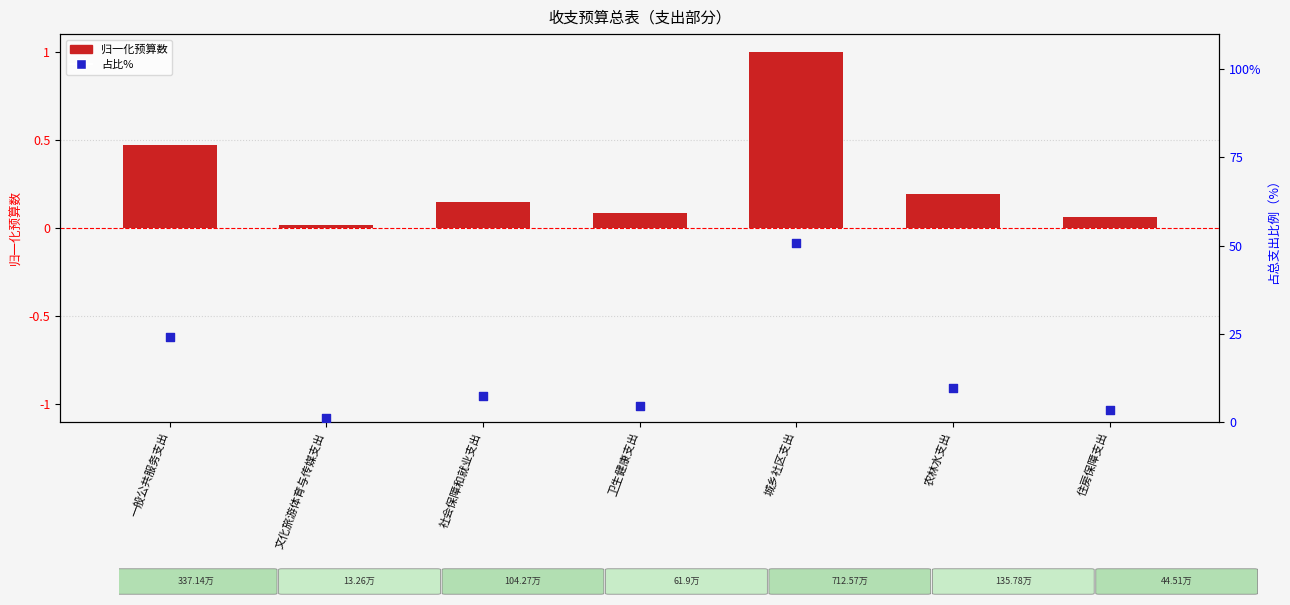

At which category is the sum across all series the highest?

城乡社区支出